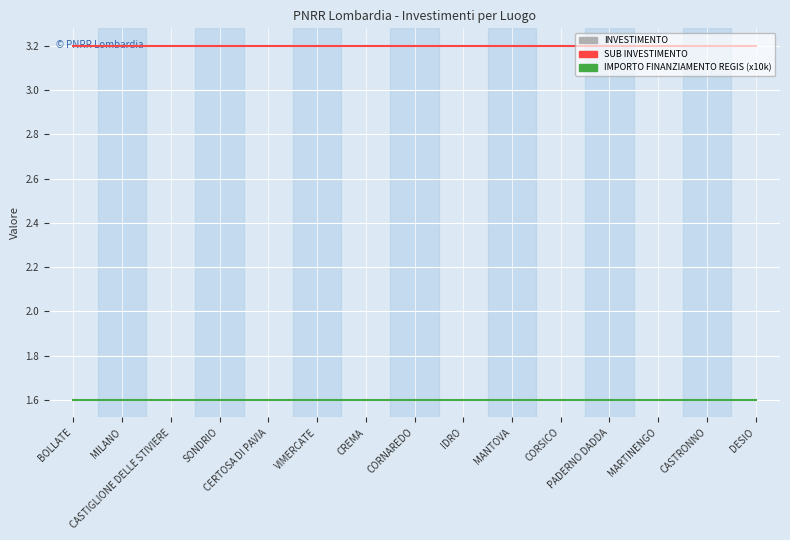

What position from the left is DESIO?

15